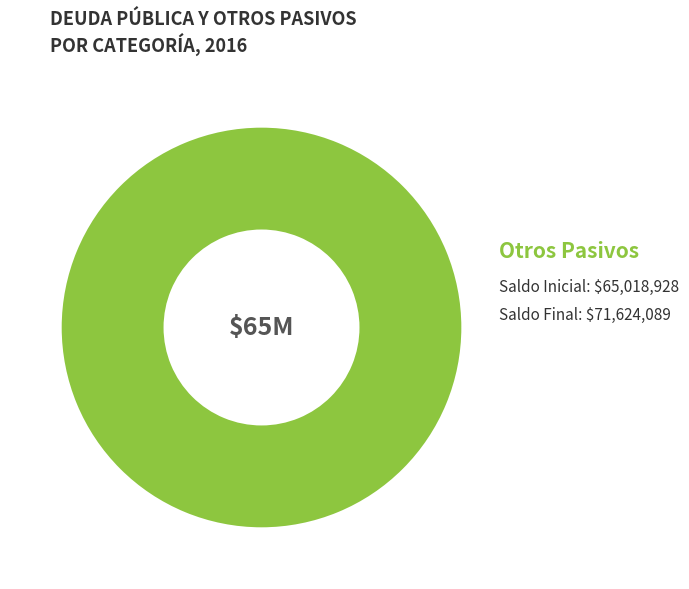

Does any single category account for the majority?

Yes